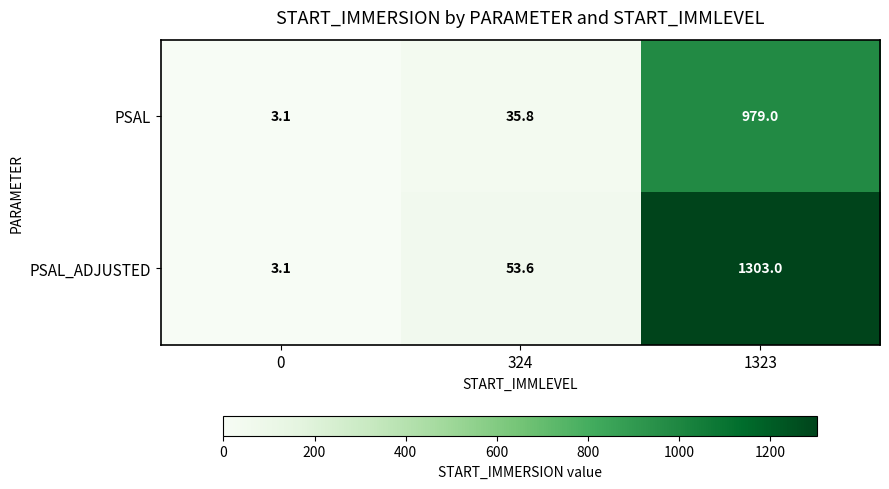

Which series has the widest spread of values?

PSAL_ADJUSTED